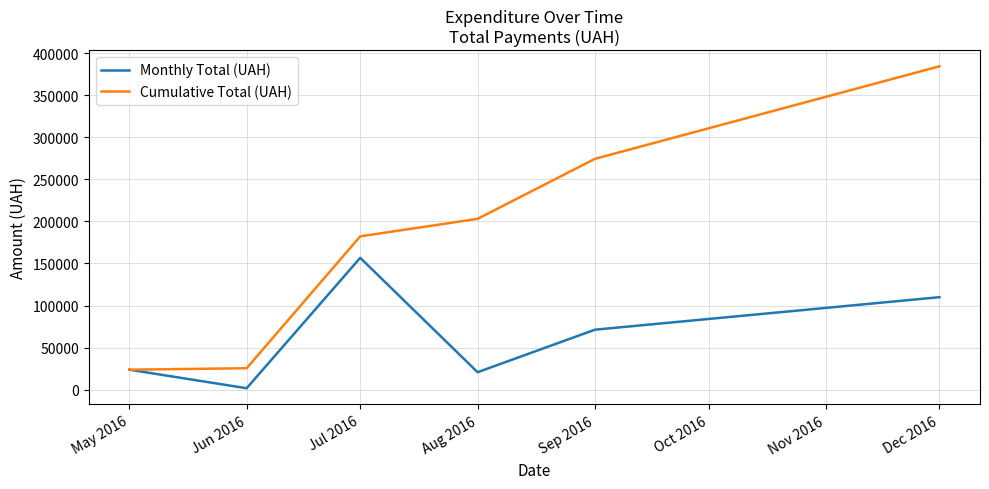

How many series are shown in this chart?

2